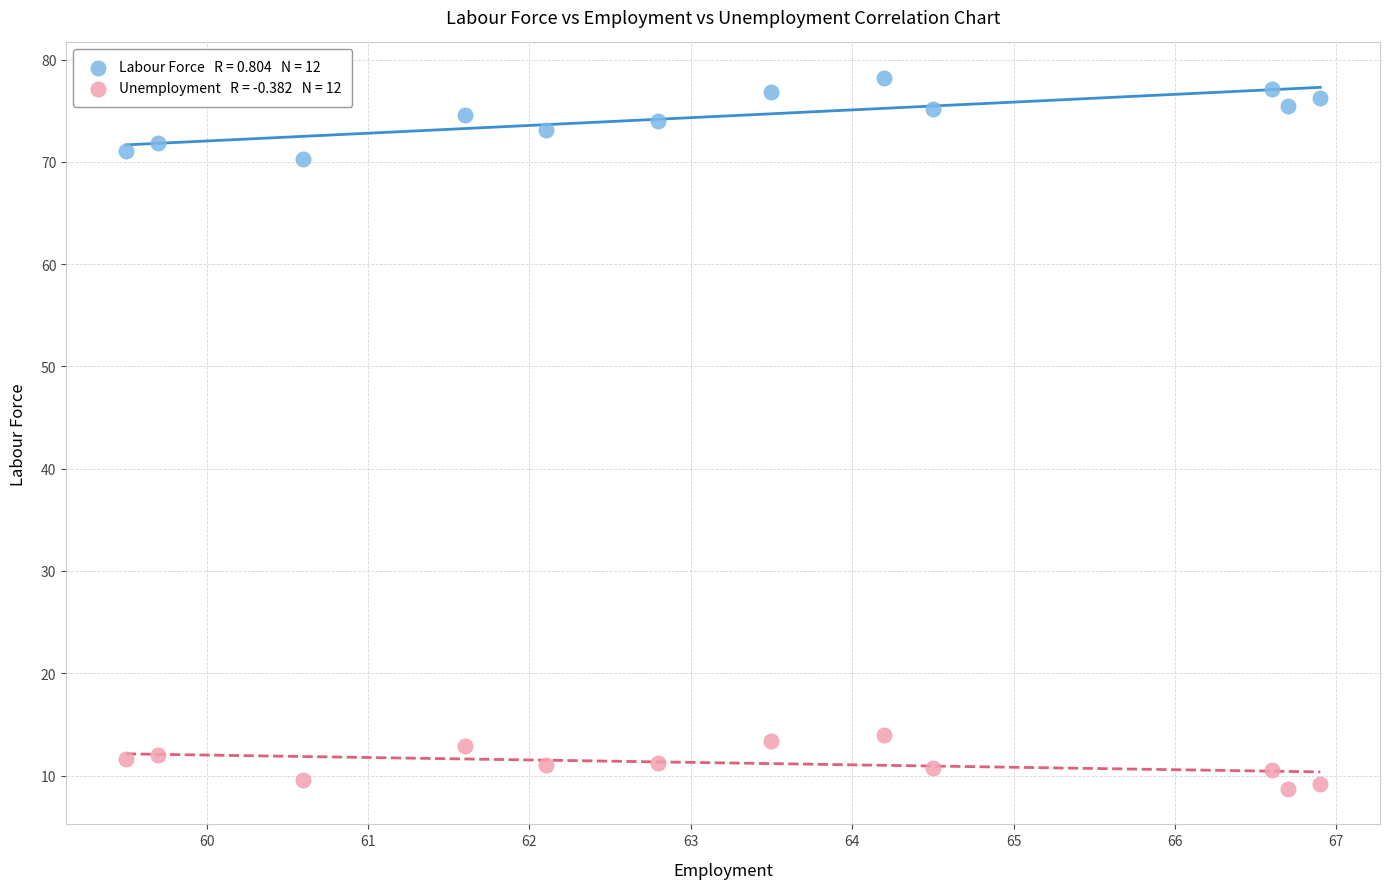

Across all series, what Y value is closest to 43?

70.3